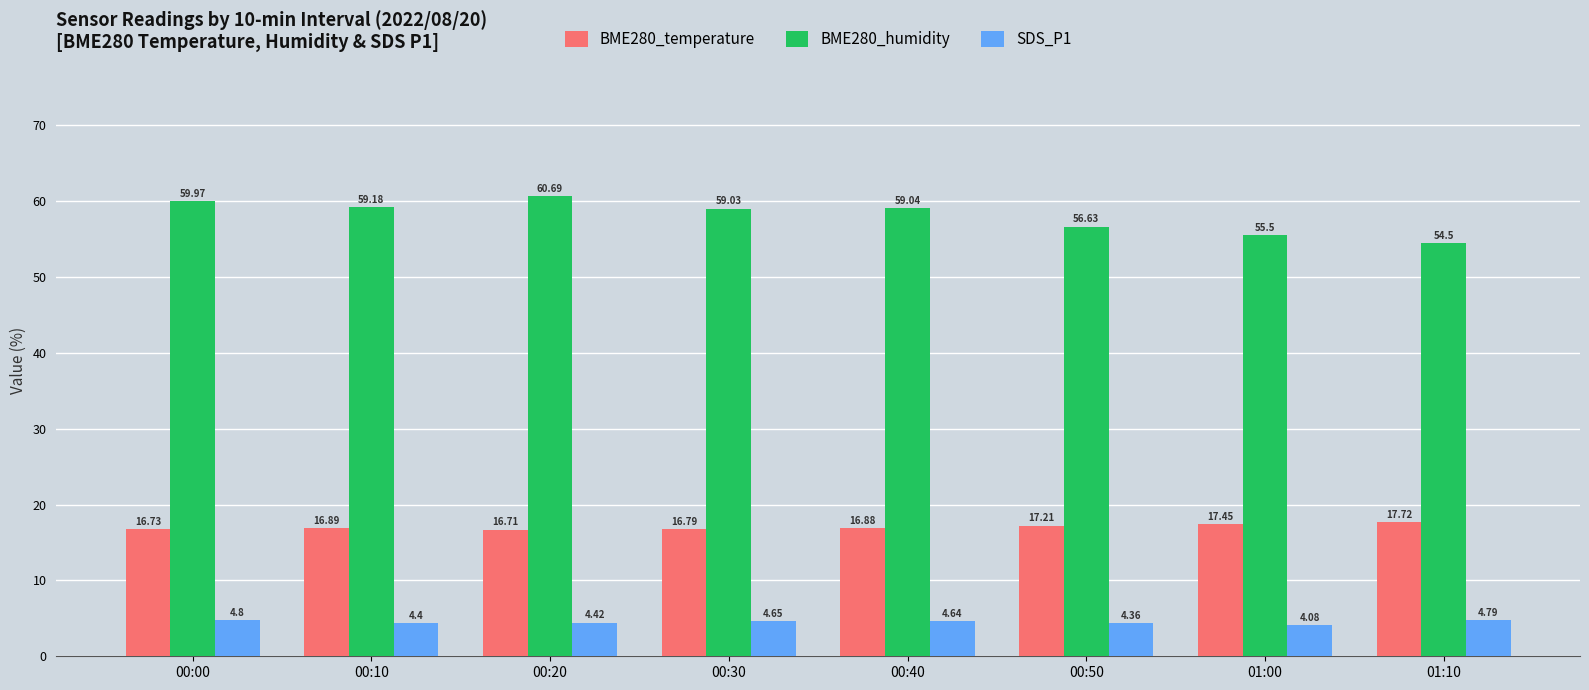

Rank the series by their maximum value, from lowest to highest.

SDS_P1, BME280_temperature, BME280_humidity